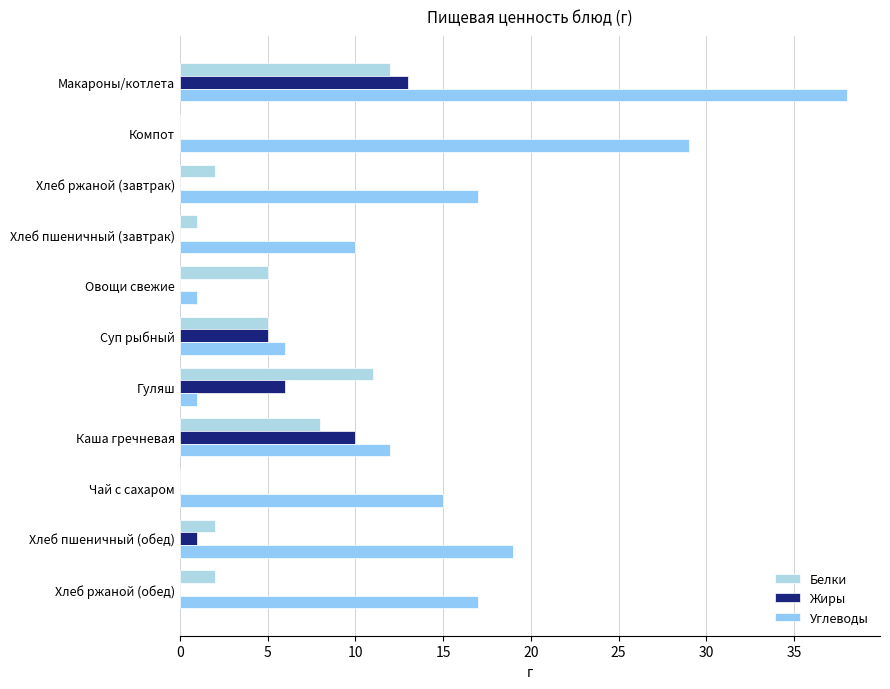

Count the number of data series in this chart.

3